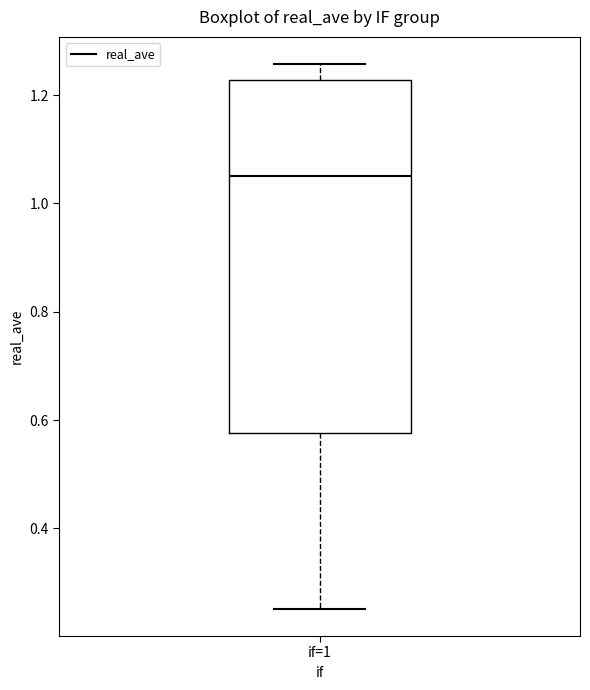

Read this box plot against the y-axis: the position of the median line, the range covered by the box, and the ends of both whiskers. The values are not printed on the chart, so give them approximately, as read against the axis.

median 1.04, box 0.58 to 1.22, whiskers 0.26 to 1.26